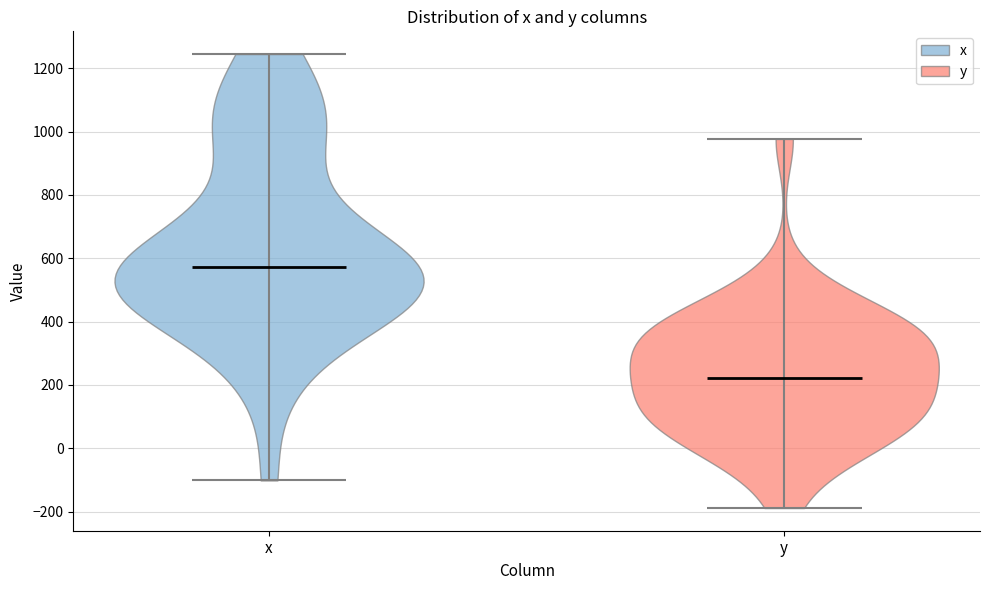

Reading left to right, read every violin against the y-axis: where its median line is, and the lowest and highest points it reaches. The values are not printed on the chart, so give them approximately, as read against the axis.

x: median line 580, lowest point -100, highest point 1240
y: median line 220, lowest point -180, highest point 980